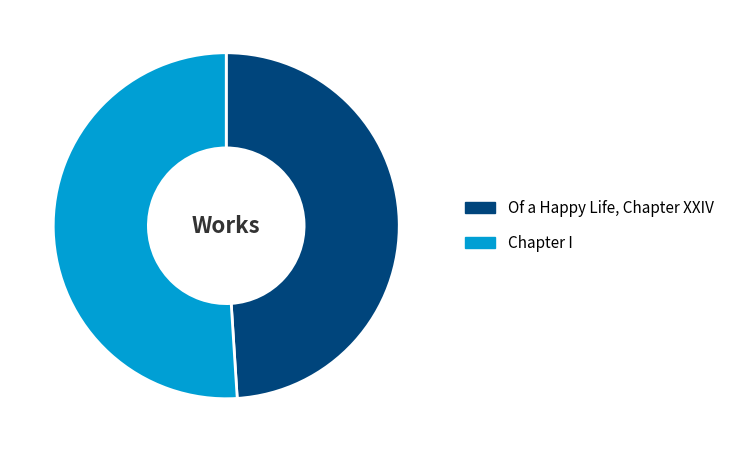

Is the sum of Chapter I and Of a Happy Life, Chapter XXIV greater than half?

Yes